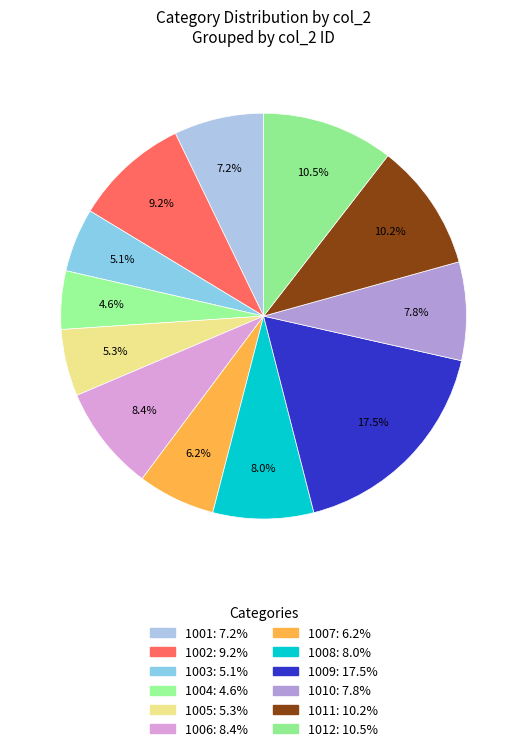

Count the number of slices in the pie.

12